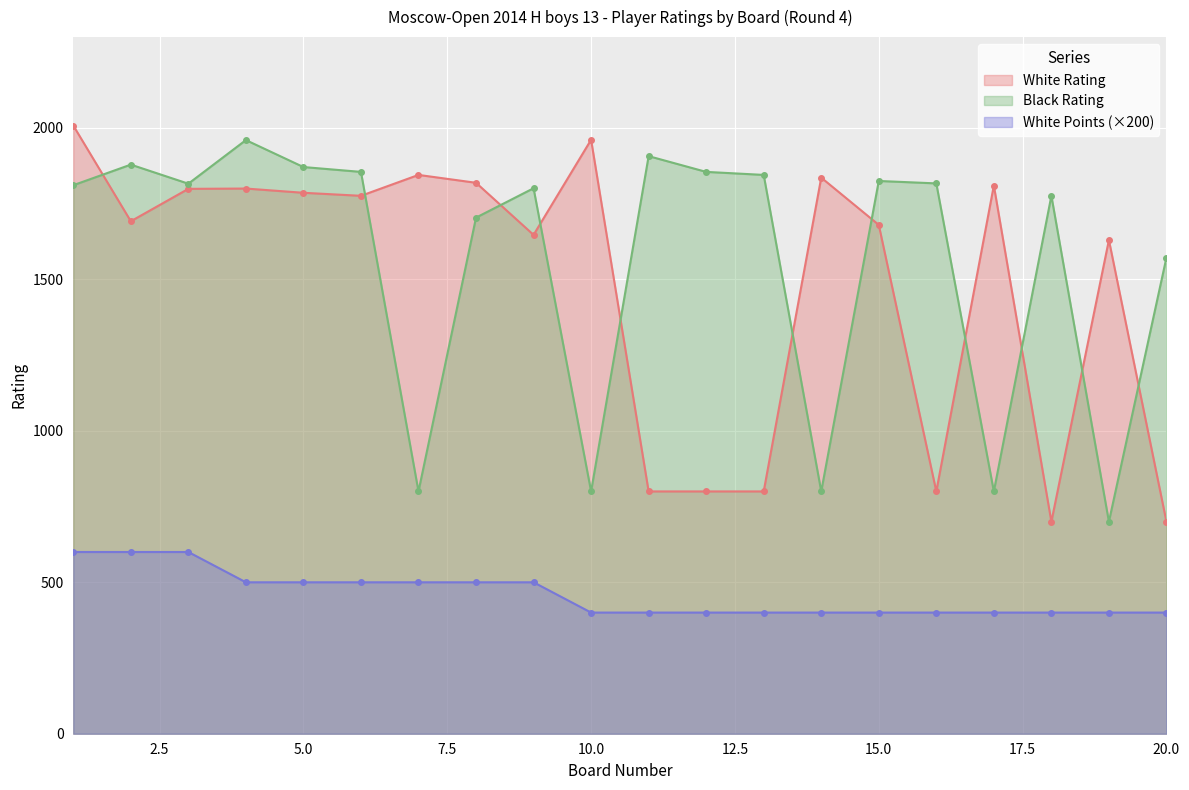

What value does the White Points series have at 12?

400